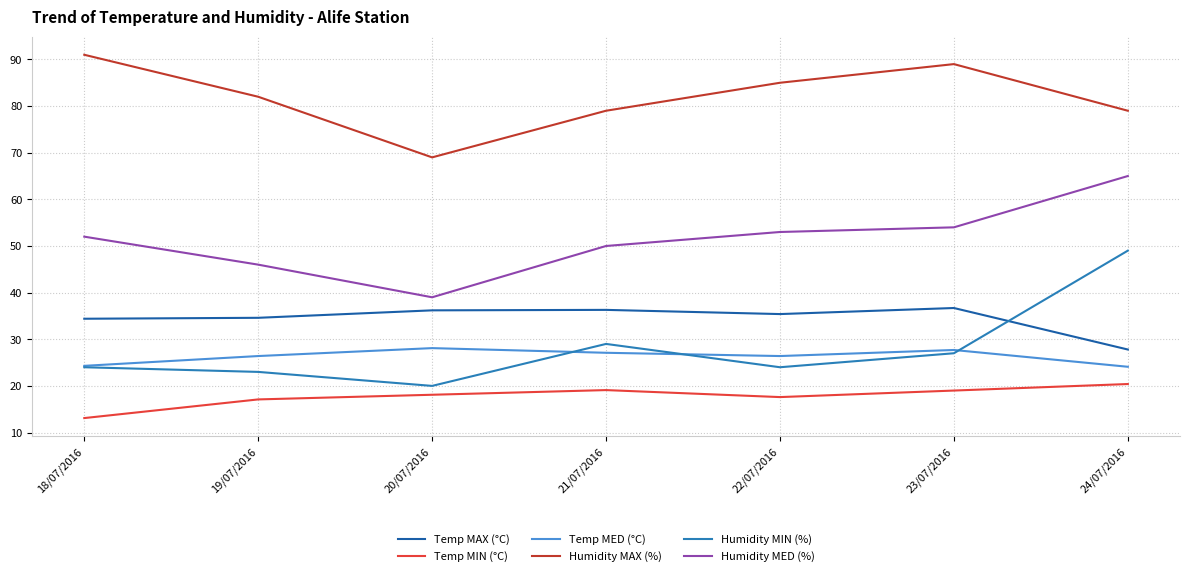

How many interior local valleys does the Humidity MIN (%) series have?

2